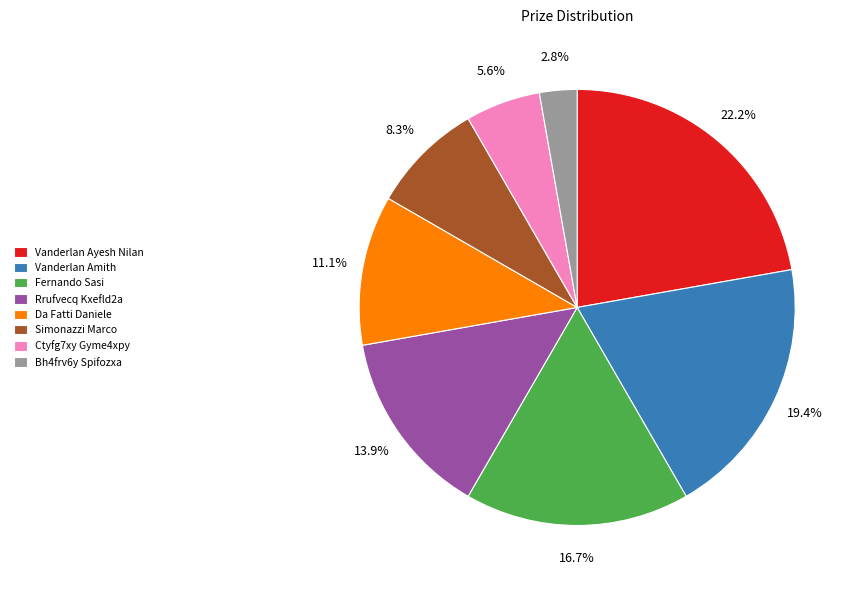

To the nearest percent, what is the average slice percentage?

12%